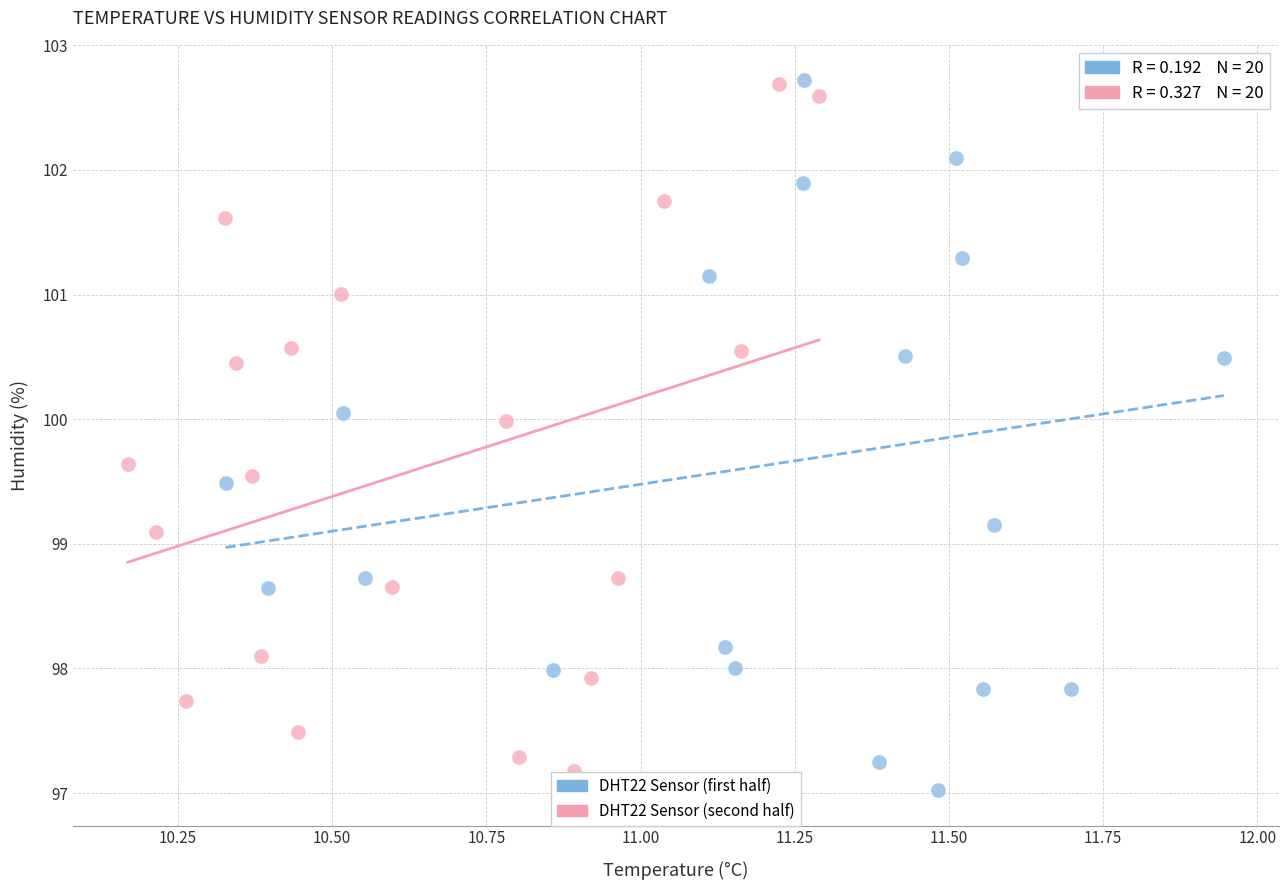

Which series reaches the minimum Y coordinate?

DHT22 Sensor (first half)